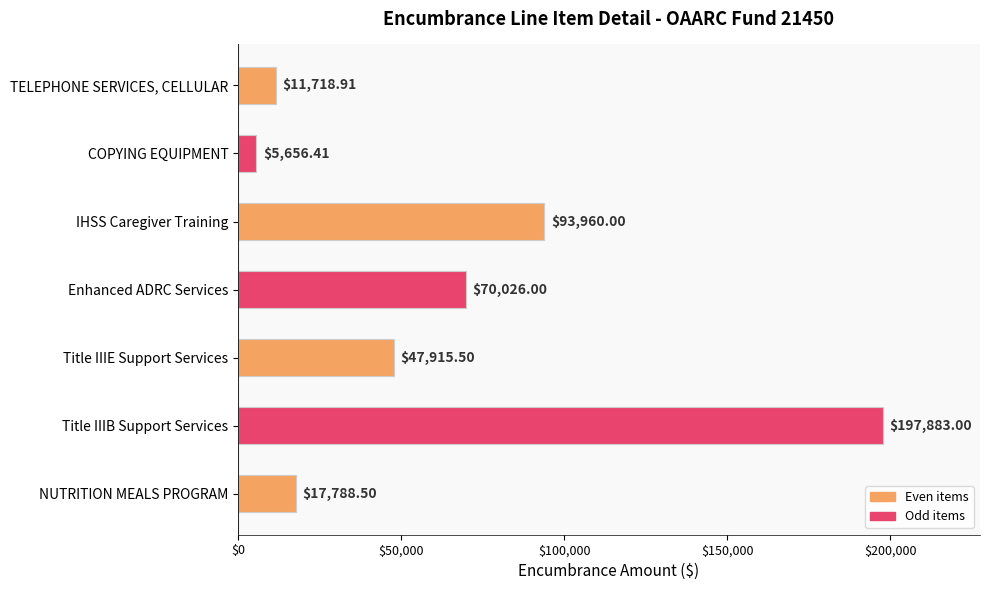

List the labels in order of value, largest first.

Title IIIB Support Services, IHSS Caregiver Training, Enhanced ADRC Services, Title IIIE Support Services, NUTRITION MEALS PROGRAM, TELEPHONE SERVICES, CELLULAR, COPYING EQUIPMENT